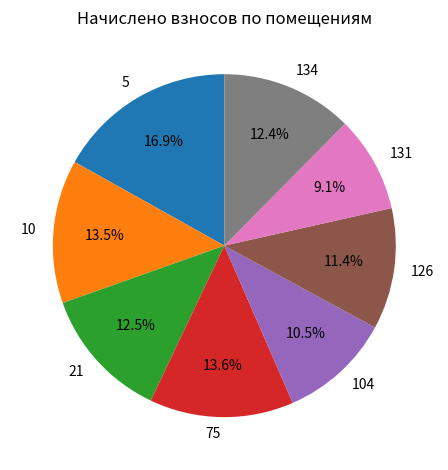

Is there a majority slice in this chart?

No